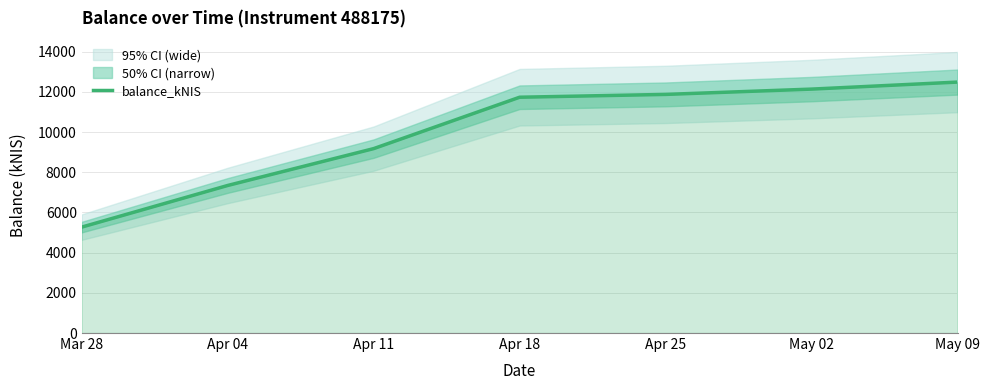

True or false: the data shows 7341.0 at Apr 04.

True